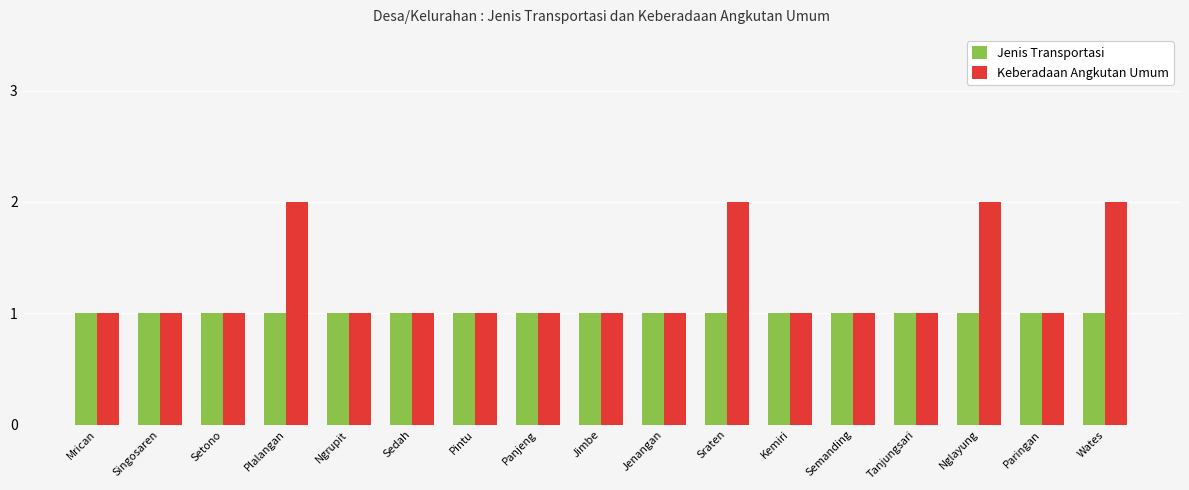

Rank the series by their maximum value, from highest to lowest.

Keberadaan Angkutan Umum, Jenis Transportasi